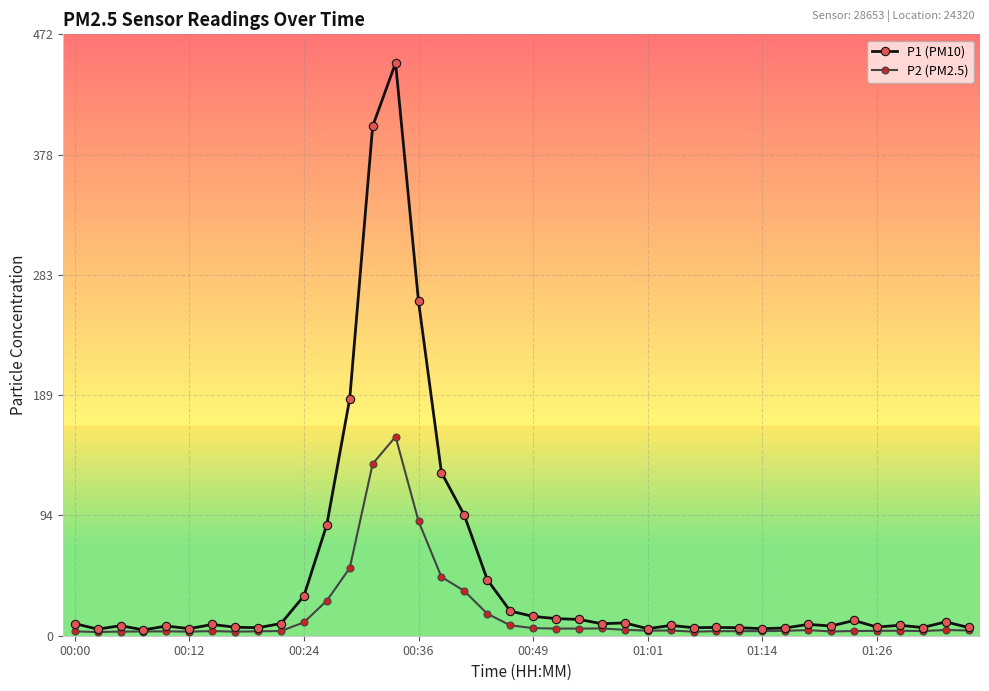

Rank the series by their maximum value, from lowest to highest.

P2 (PM2.5), P1 (PM10)